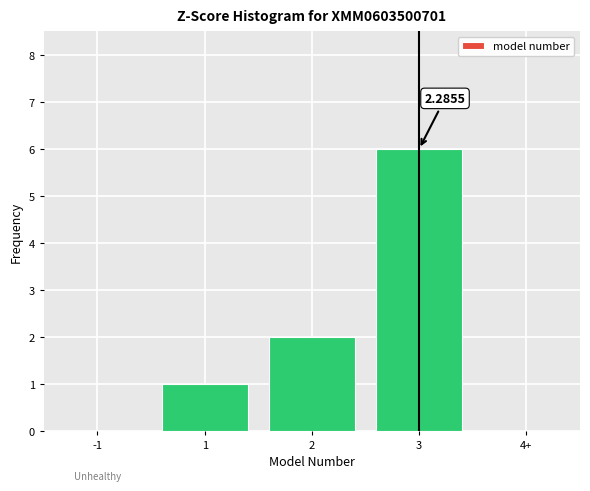

What is the sum of all values?

9